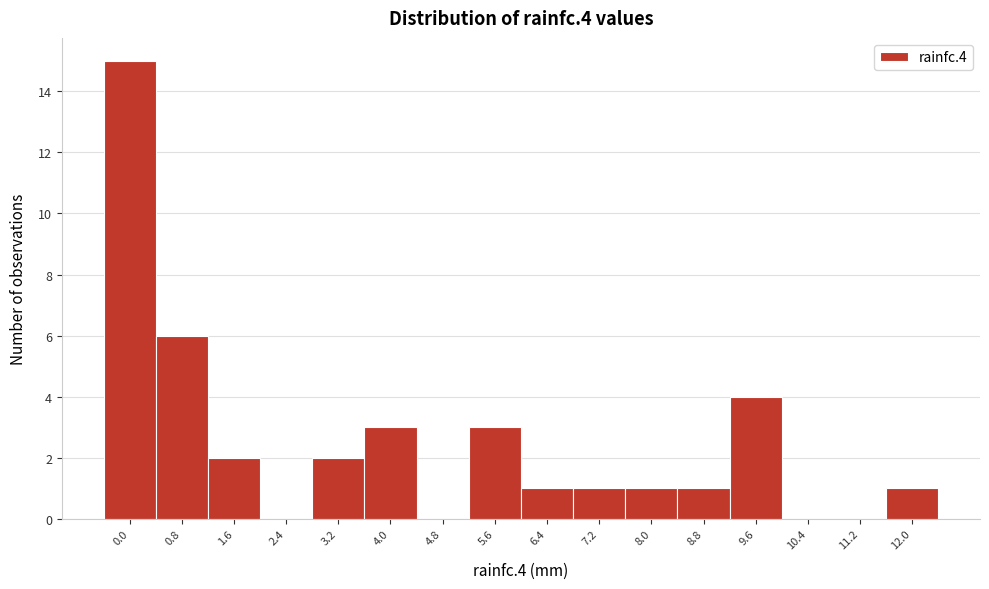

Reading right to left, what are all the values shown in this chart?

12.0=1	11.2=0	10.4=0	9.6=4	8.8=1	8.0=1	7.2=1	6.4=1	5.6=3	4.8=0	4.0=3	3.2=2	2.4=0	1.6=2	0.8=6	0.0=15